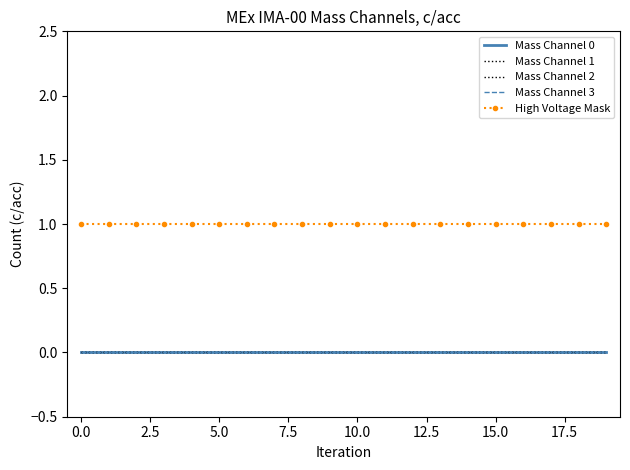

What are all the series names shown in the legend?

Mass Channel 0, Mass Channel 1, Mass Channel 2, Mass Channel 3, High Voltage Mask